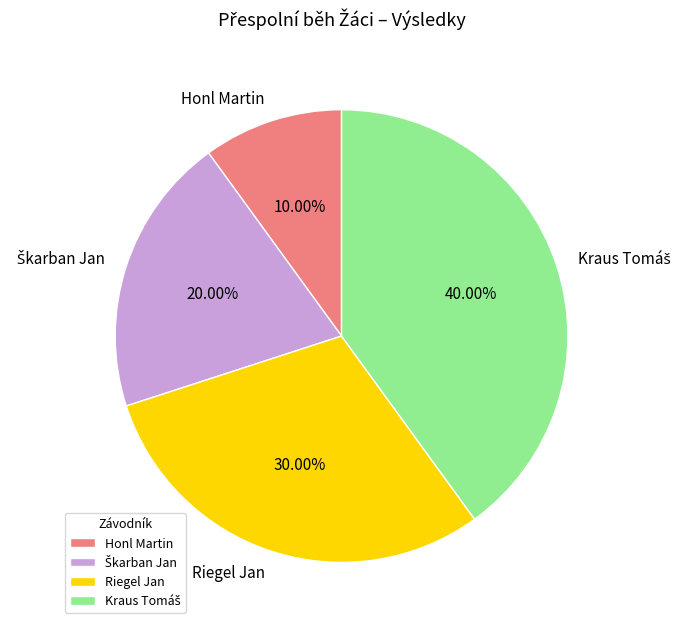

Which slice is the smallest?

Honl Martin